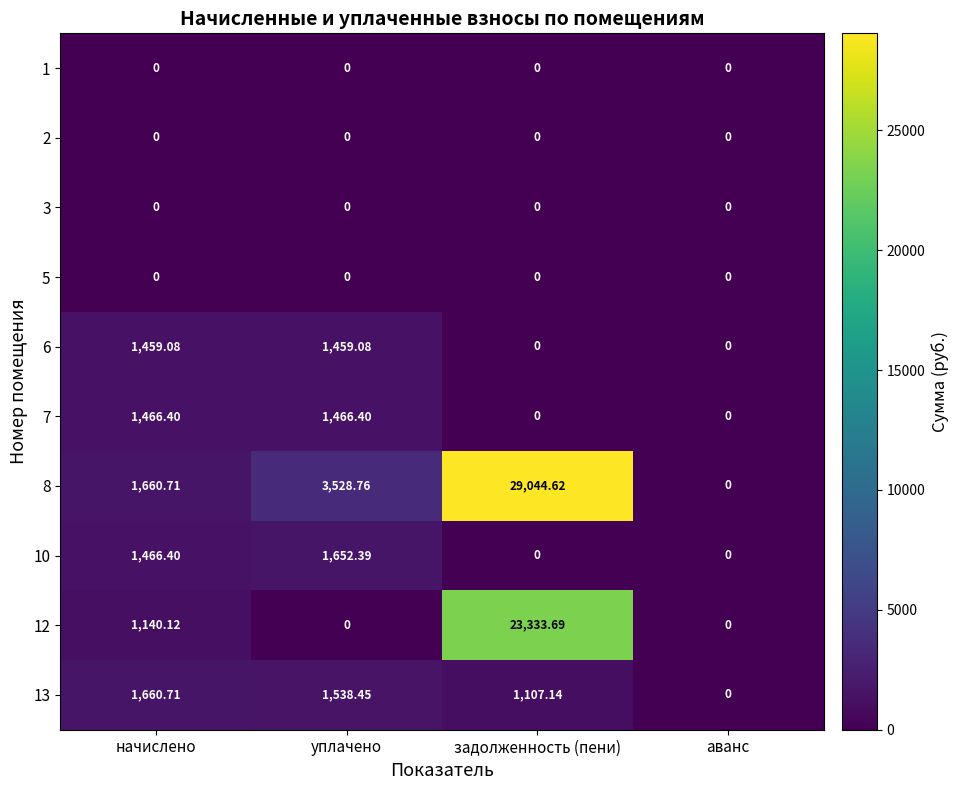

At which category is the sum across all series the highest?

задолженность (пени)